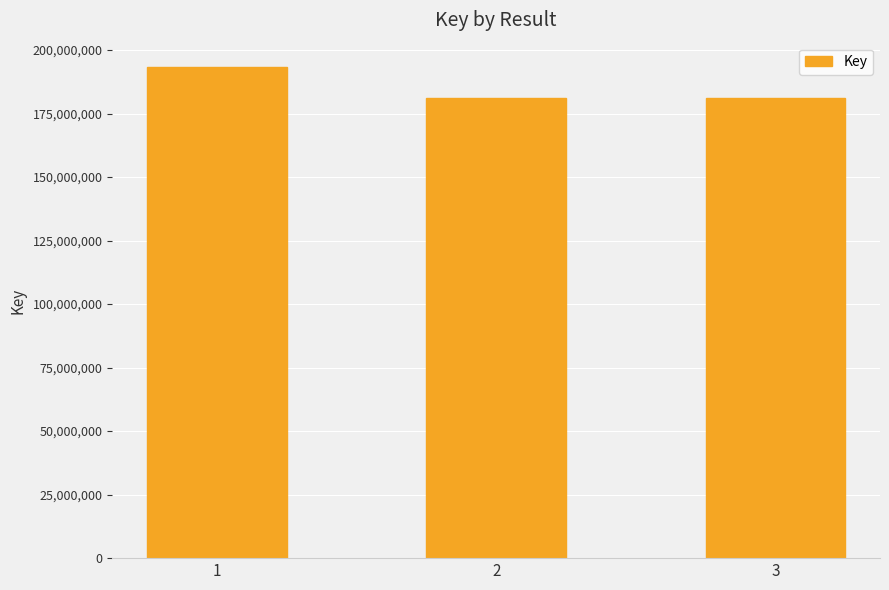

Does the chart contain any negative values?

No